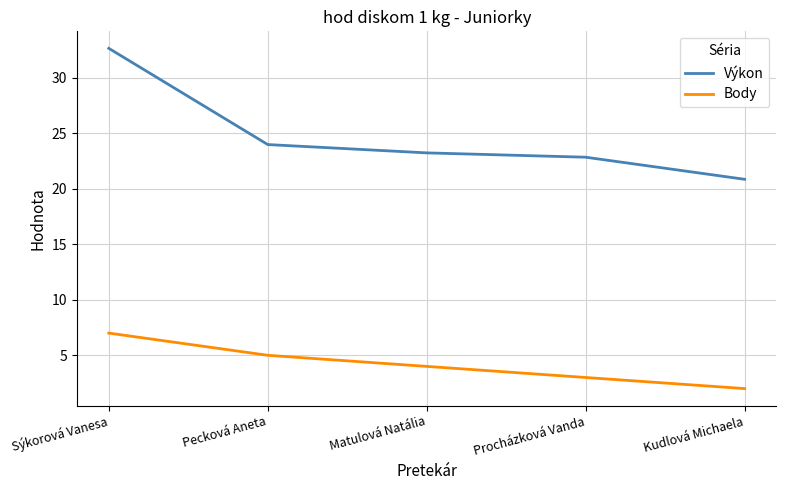

How many values in the Výkon series exceed 23?

3